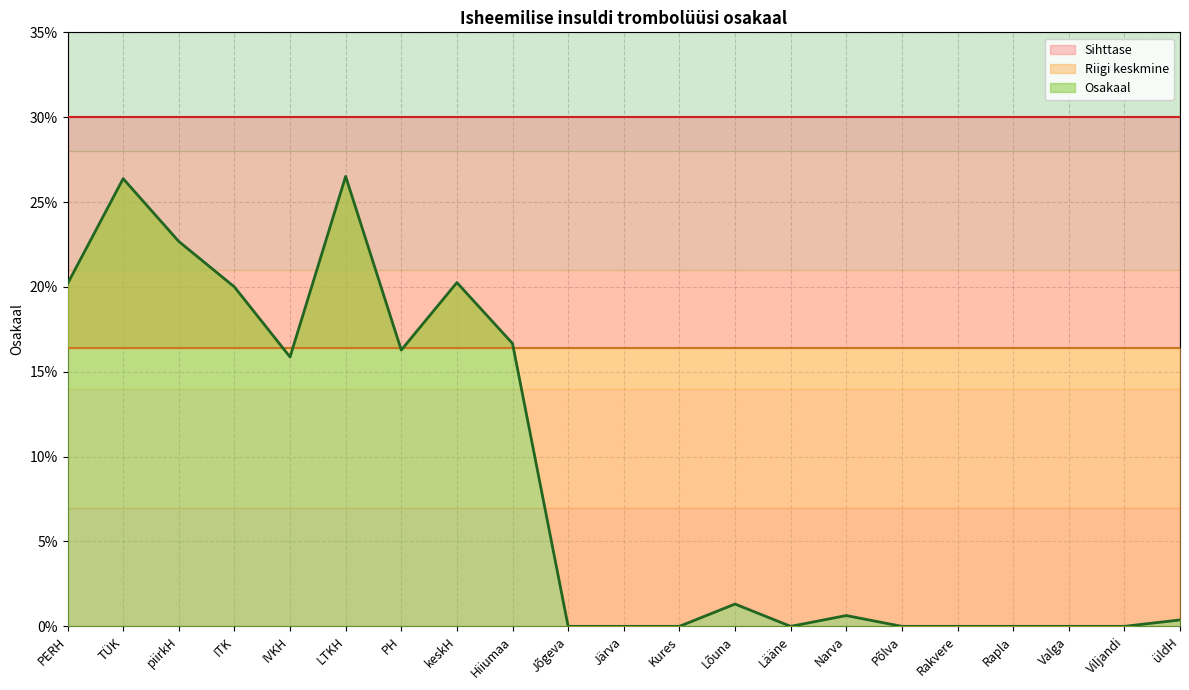

True or false: Riigi keskmine and Sihttase intersect in this chart.

False